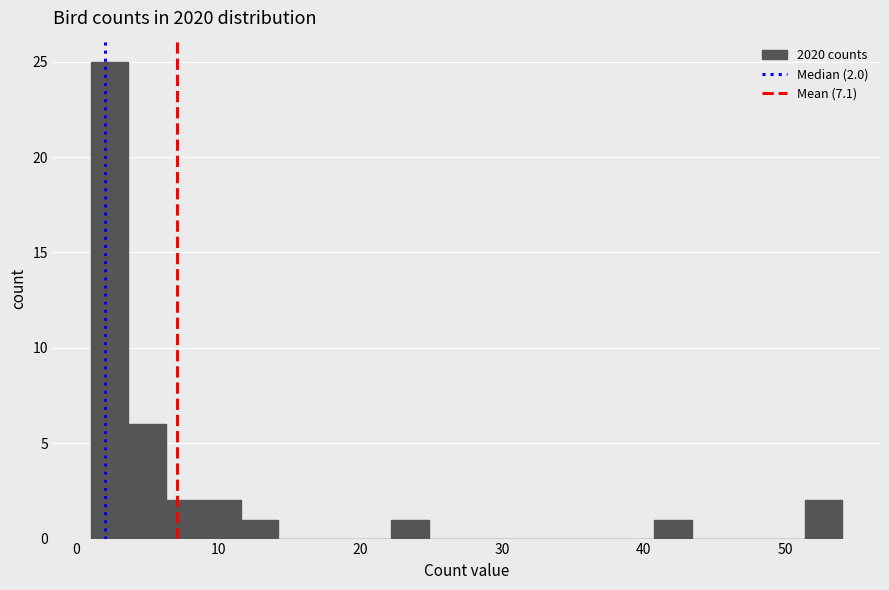

Around what value on the x-axis is the tallest bar? Give the approximate position of its centre, as read against the axis.

2